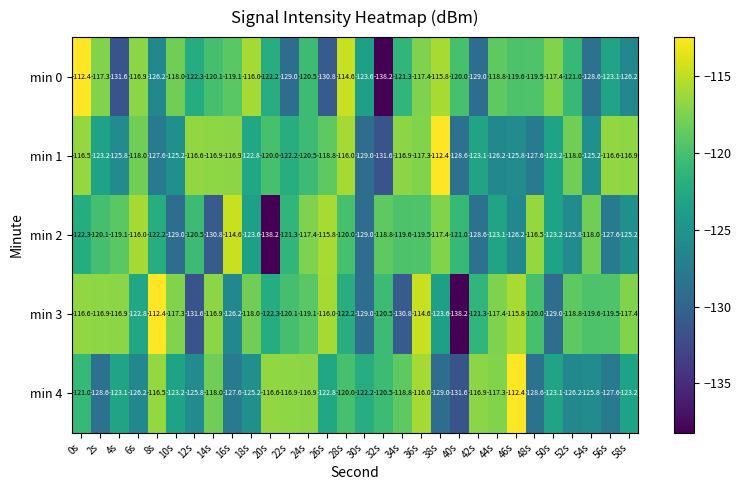

How many categories are shown in the chart?

30